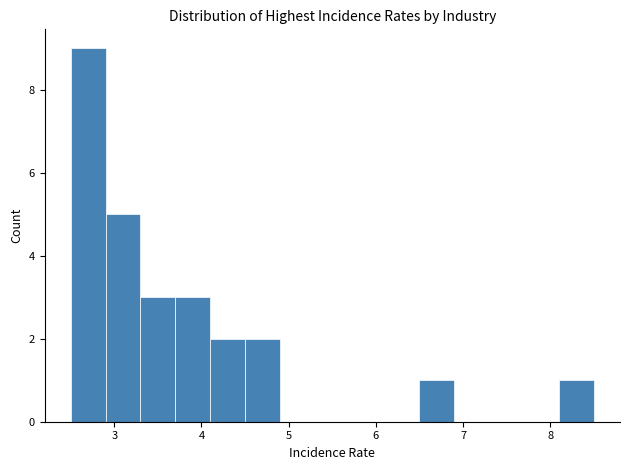

Reading left to right, list every bar in this chart as the range it spans on the x-axis followed by its height. The values are not printed on the chart, so give them approximately, as read against the axis.

2.5 to 2.9: 9
2.9 to 3.3: 5
3.3 to 3.7: 3
3.7 to 4.1: 3
4.1 to 4.5: 2
4.5 to 4.9: 2
4.9 to 5.3: 0
5.3 to 5.7: 0
5.7 to 6.1: 0
6.1 to 6.5: 0
6.5 to 6.9: 1
6.9 to 7.3: 0
7.3 to 7.7: 0
7.7 to 8.1: 0
8.1 to 8.5: 1